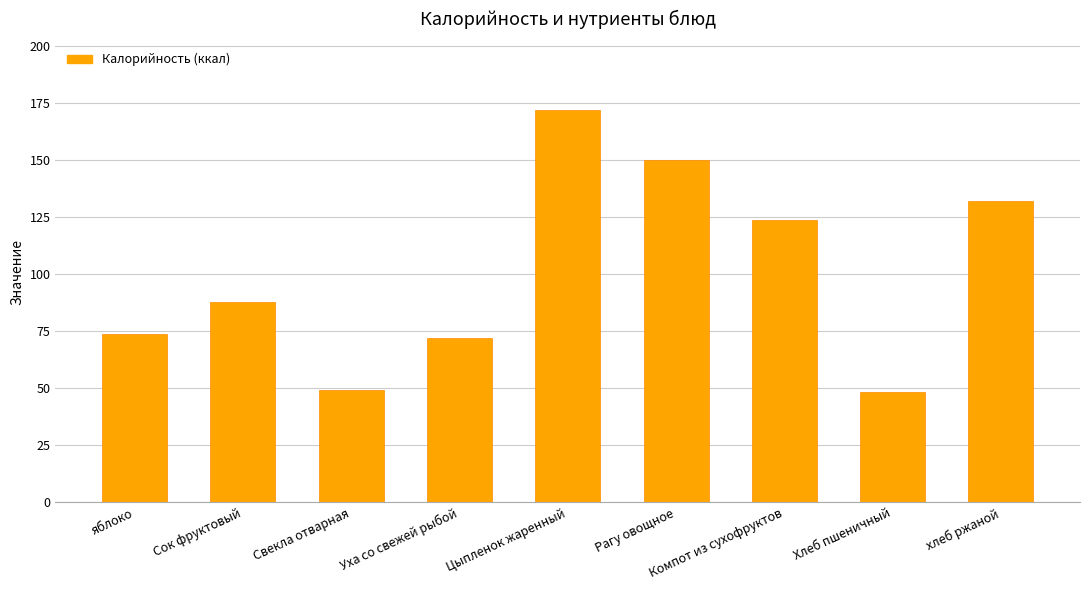

How many data points are less than 88?

4